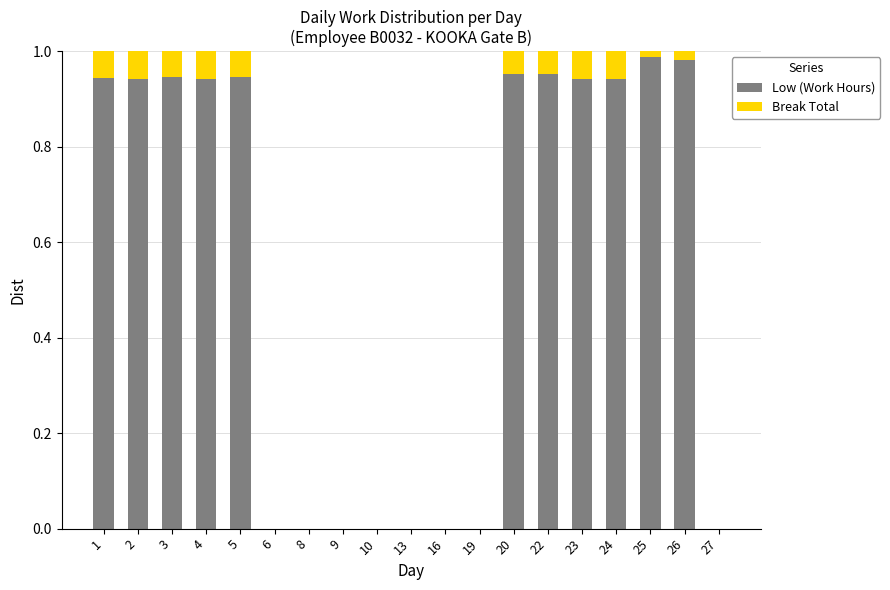

The Low (Work Hours) series shows 1.4 at 2. True or false?

False